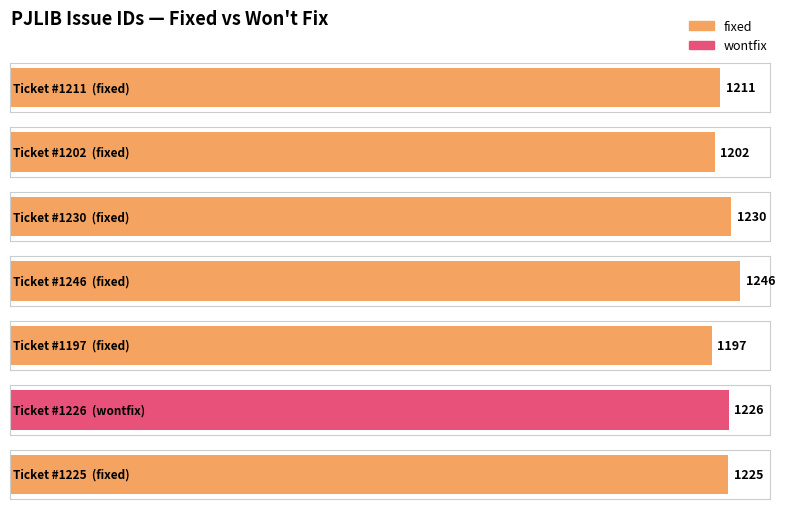

True or false: the data shows 589 at 1230.

False